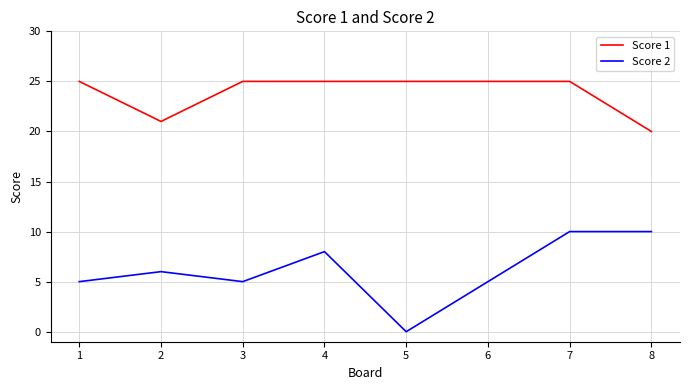

Reading left to right, list all the values displayed in this chart.

Score 1: 1=25	2=21	3=25	4=25	5=25	6=25	7=25	8=20
Score 2: 1=5	2=6	3=5	4=8	5=0	6=5	7=10	8=10